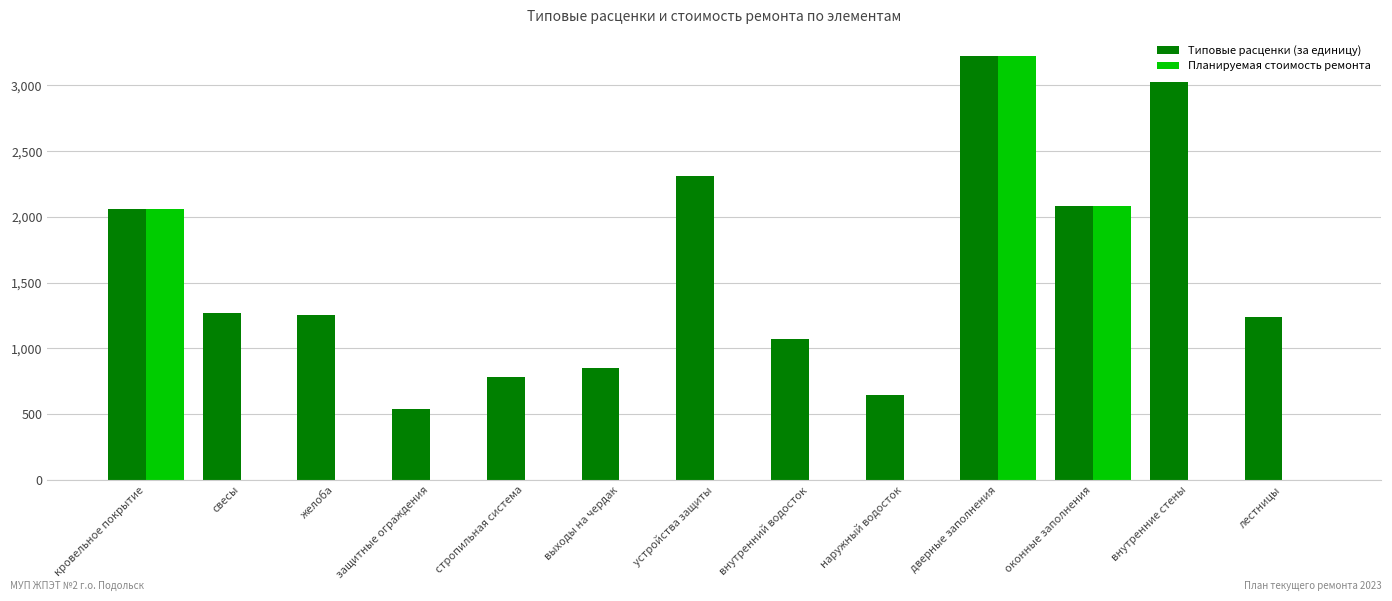

What is the maximum value shown in the chart?

3224.1